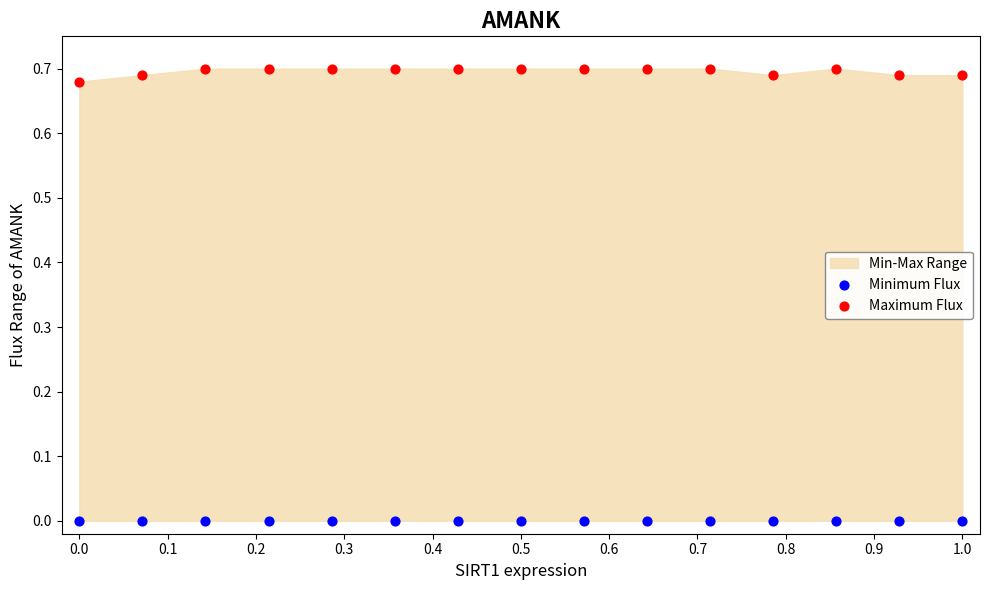

Which series contains the highest Y value?

Maximum Flux